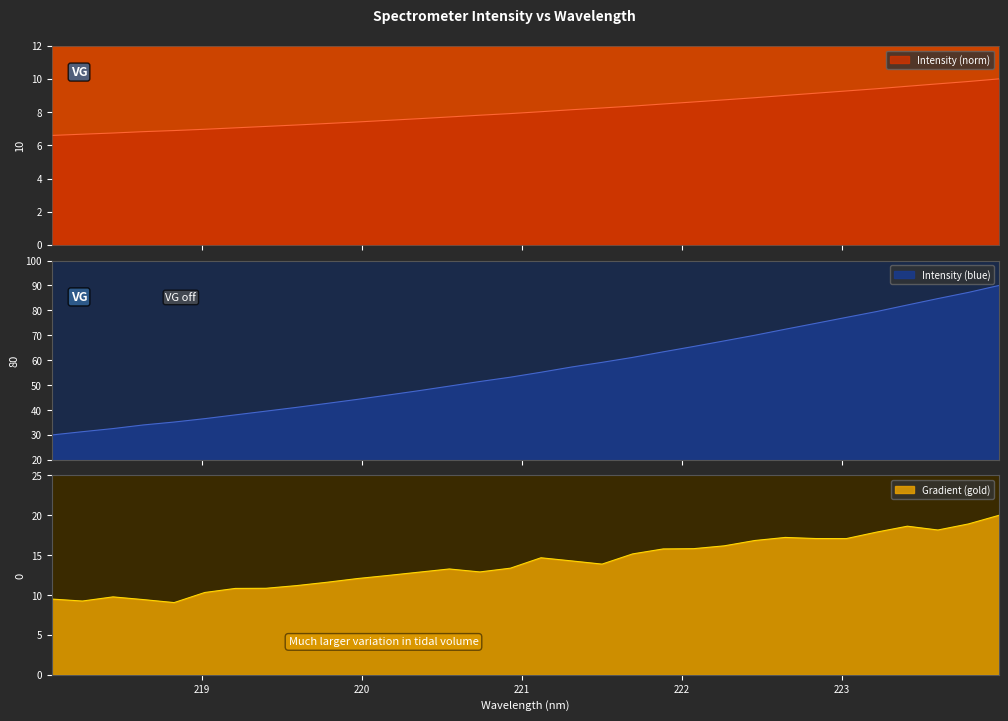

Does the chart have visible grid lines?

No